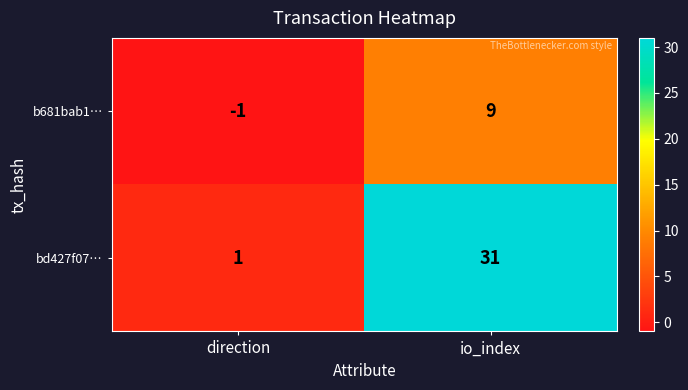

Where is b681bab1… nearest to the value 4?

direction